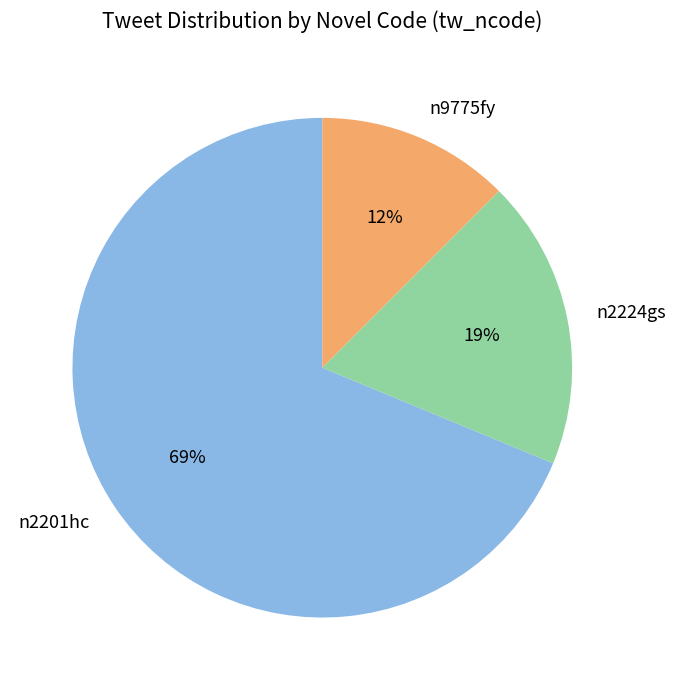

To the nearest percent, what portion does n2201hc represent?

69%